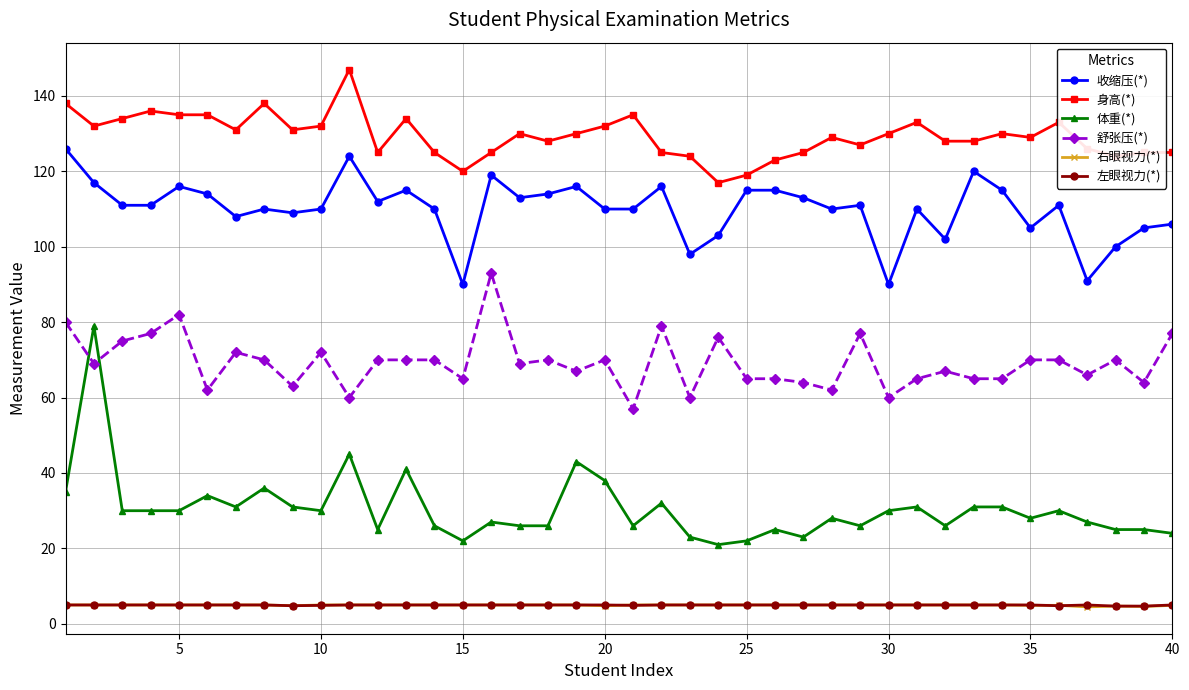

Count the number of categories in the chart.

40